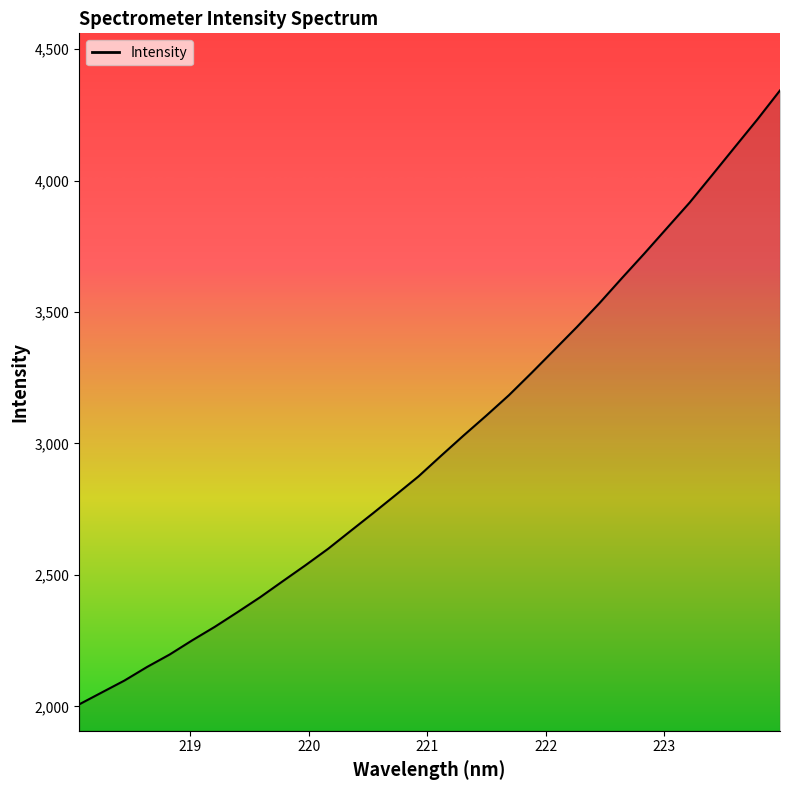

Does the chart have visible grid lines?

No